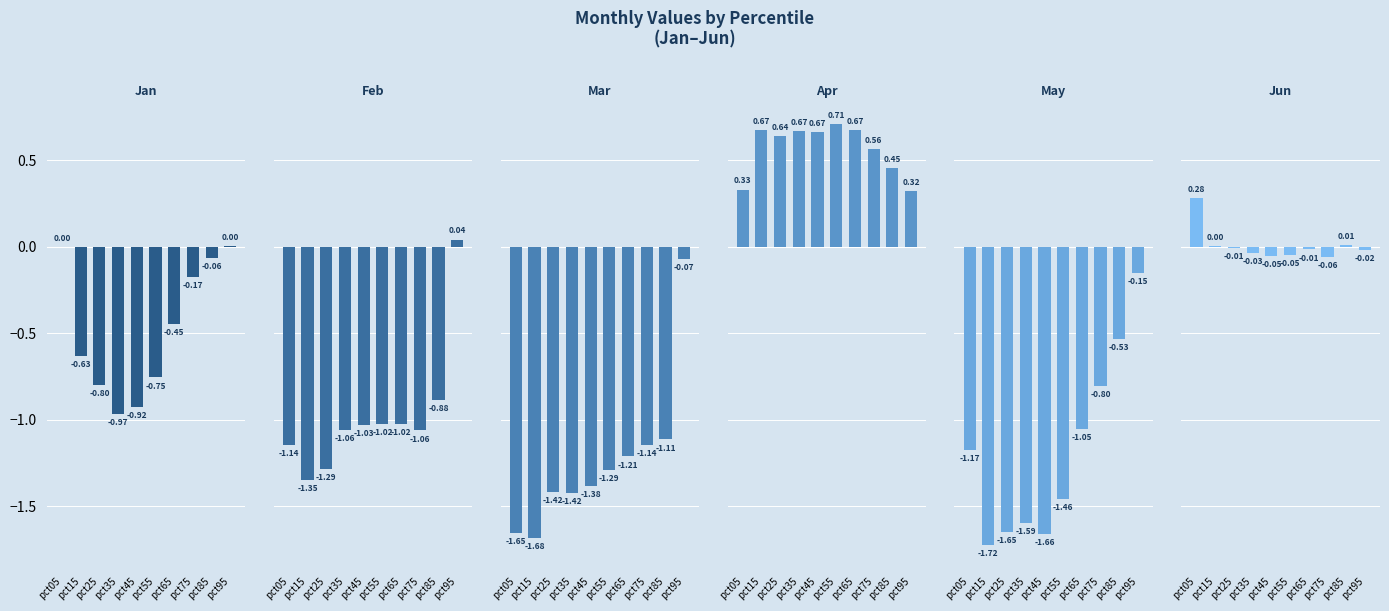

How many categories are shown in the chart?

10